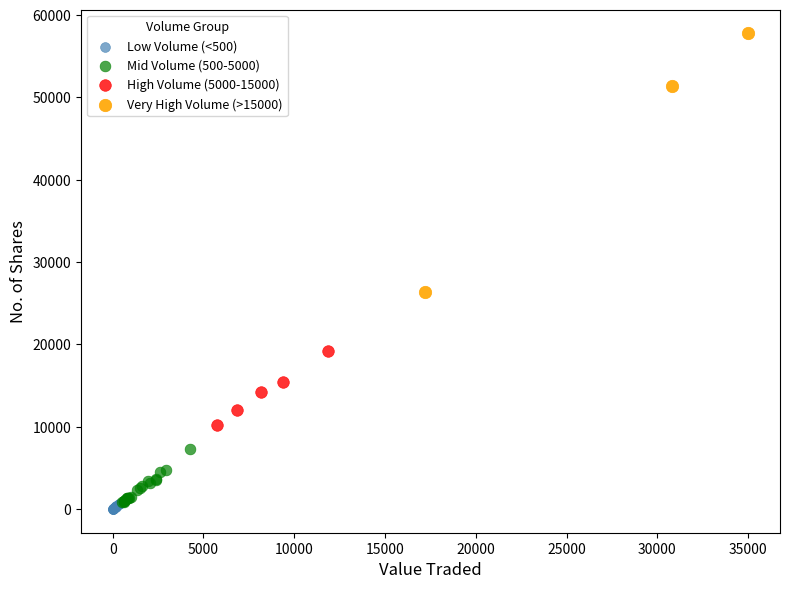

Which series contains the highest Y value?

Very High Volume (>15000)